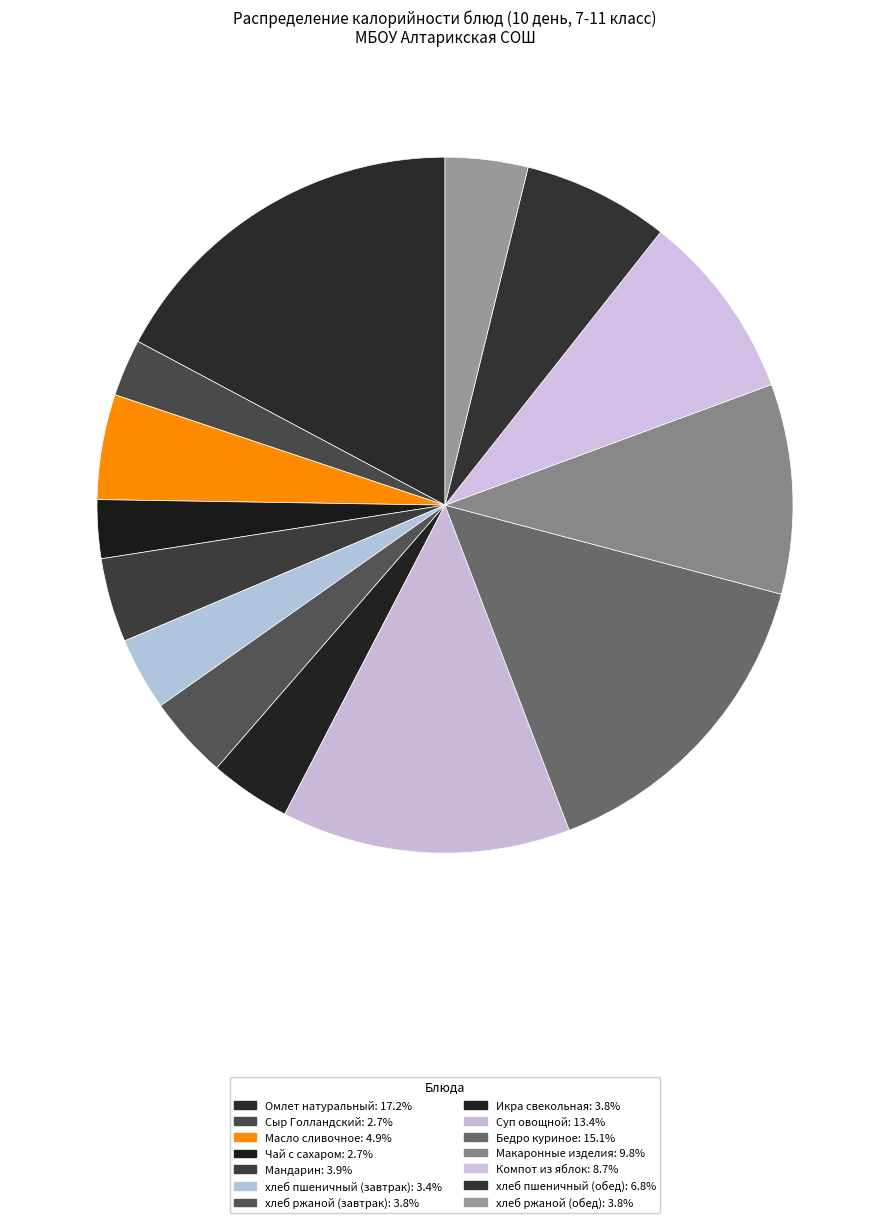

How many slices are in this pie chart?

14